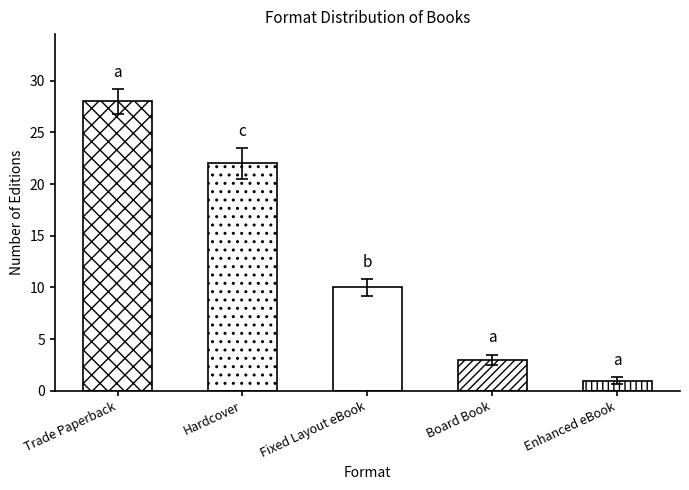

What is the ratio of the value at Board Book to the value at Enhanced eBook?

2.7